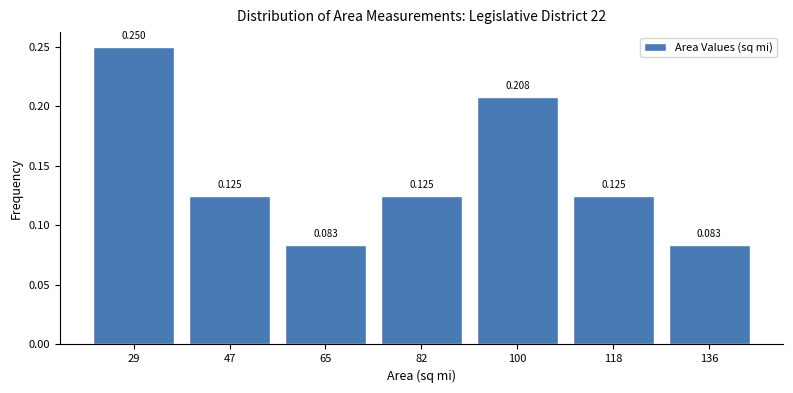

What is the height of the bar covering 110 to 128 on the x-axis? The bar edges are not printed on the chart, so give them approximately, as read against the axis.

0.125